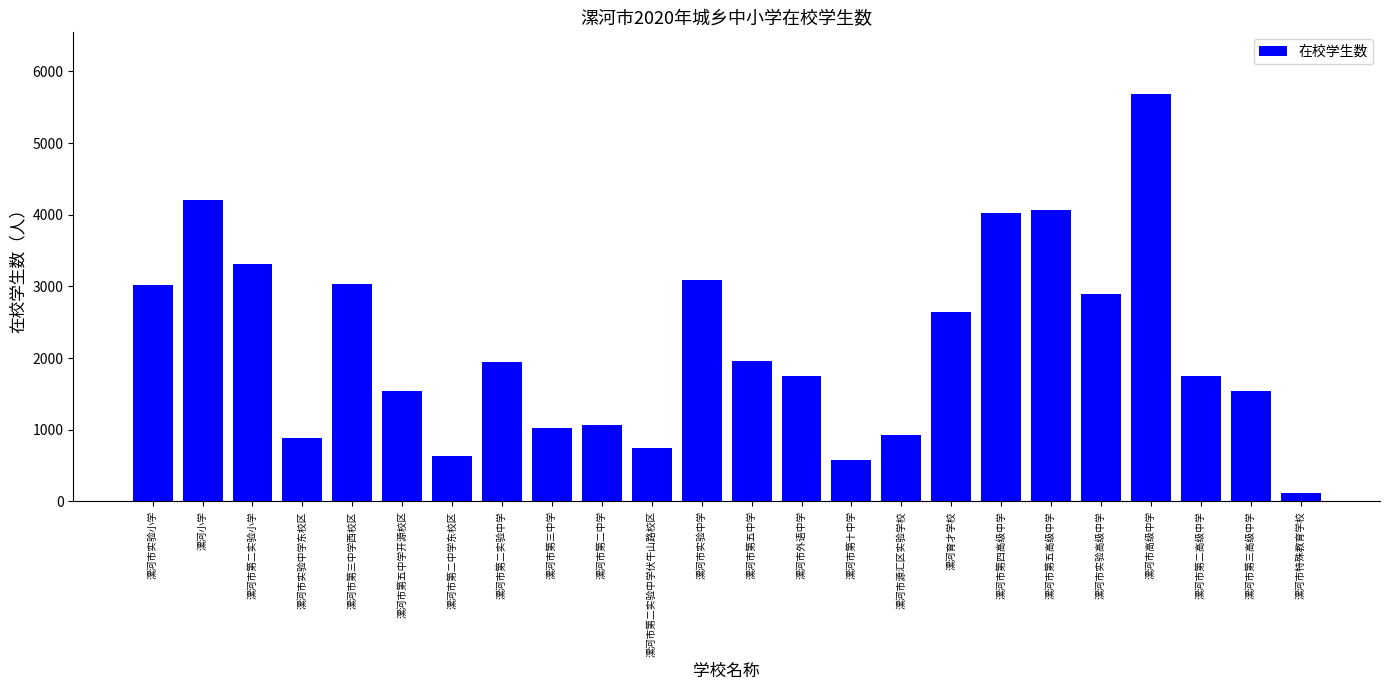

Does the chart contain stacked bars?

No